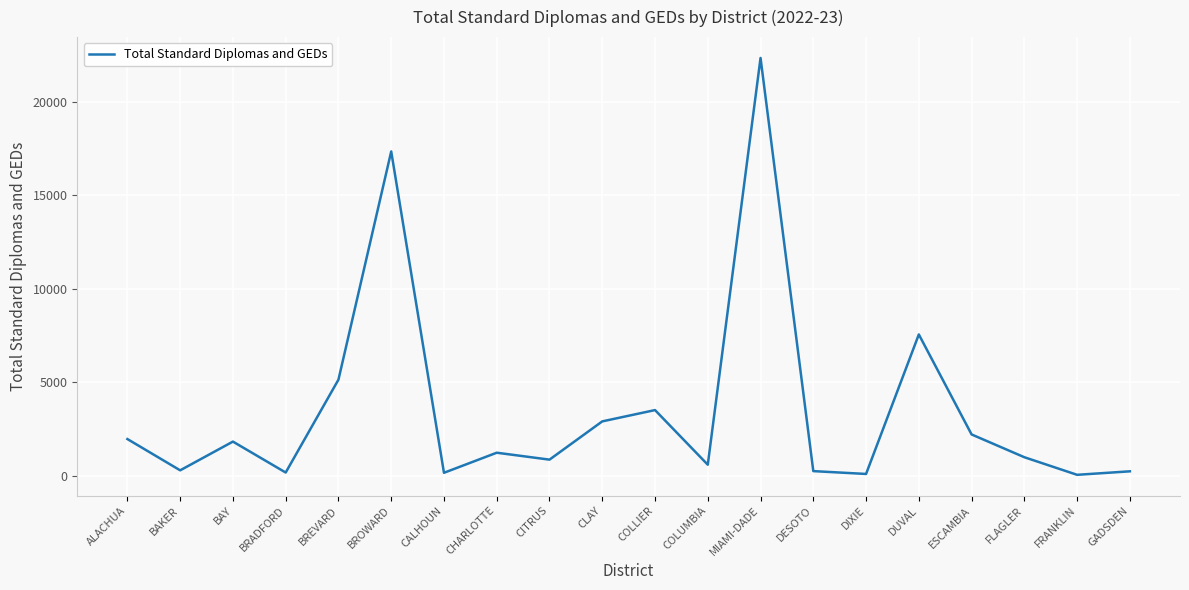

Is it true that the value at MIAMI-DADE is 32689?

False